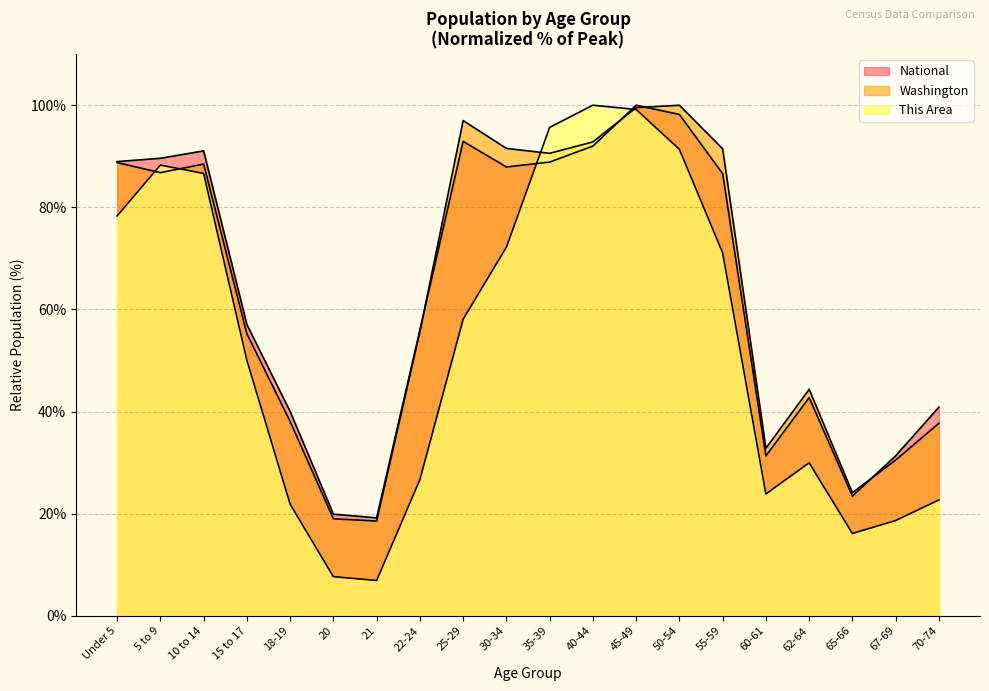

True or false: National has more than 2 interior local peaks.

True